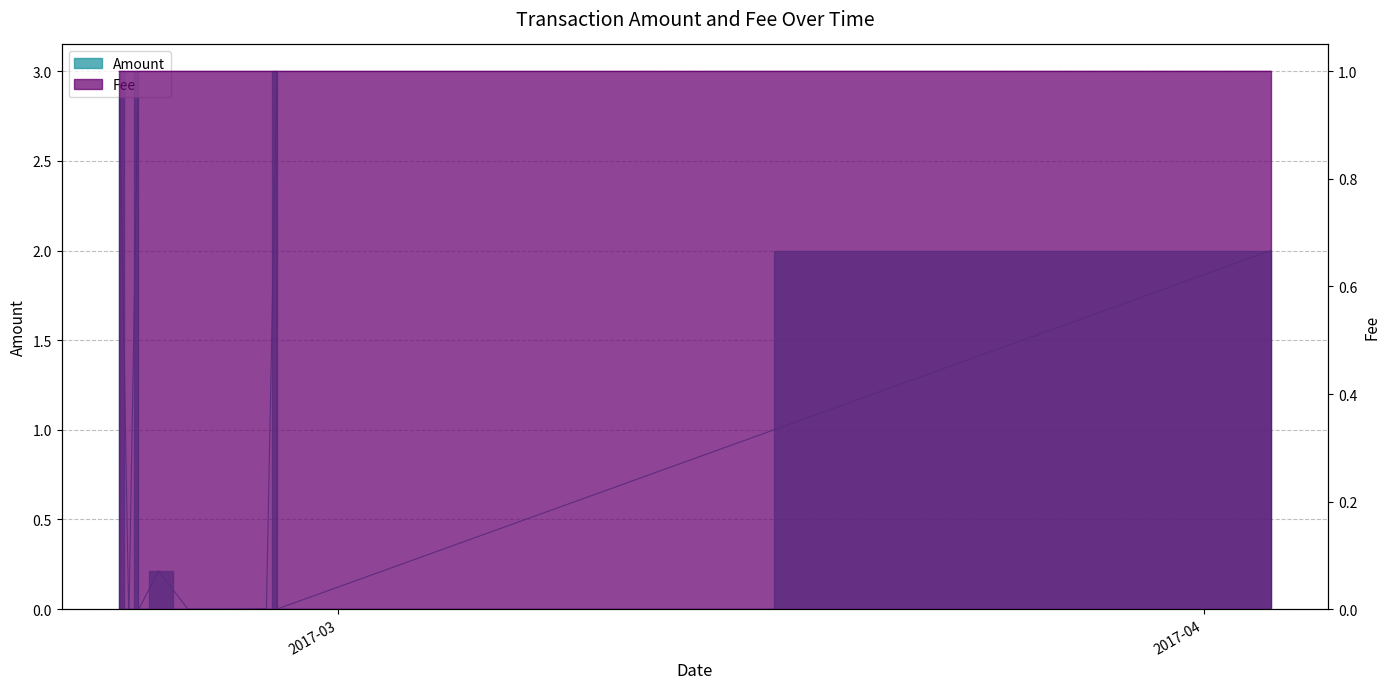

What is the label of the 8th point from the right?

2017-02-23 14:56:48